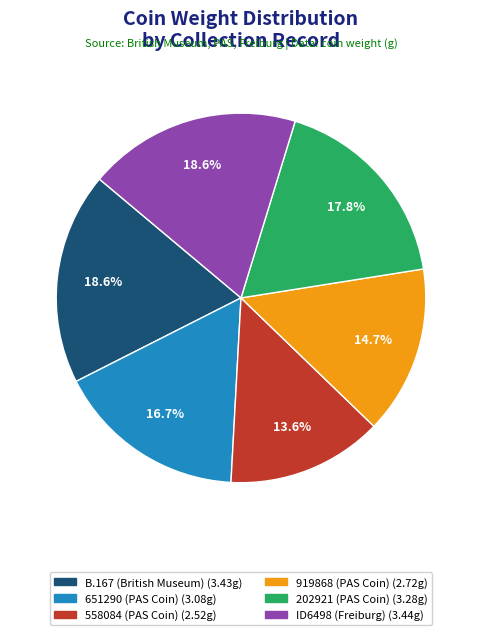

Count the number of slices in the pie.

6